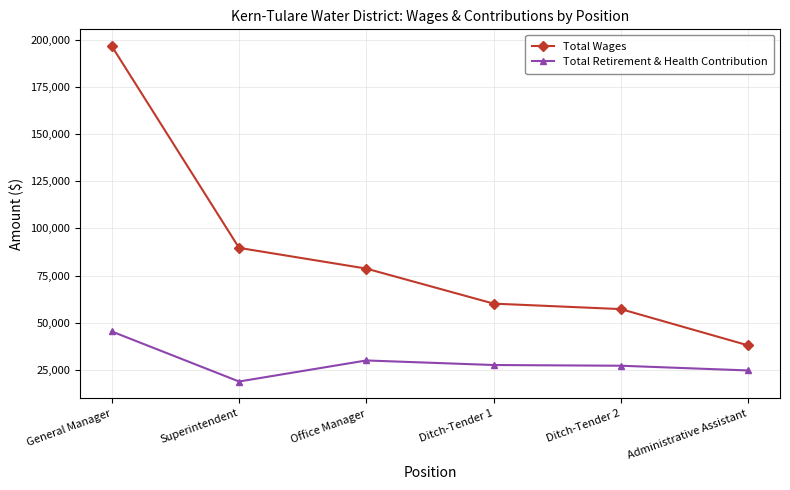

What is the difference between the maximum and minimum values in the Total Wages series?

158720.0